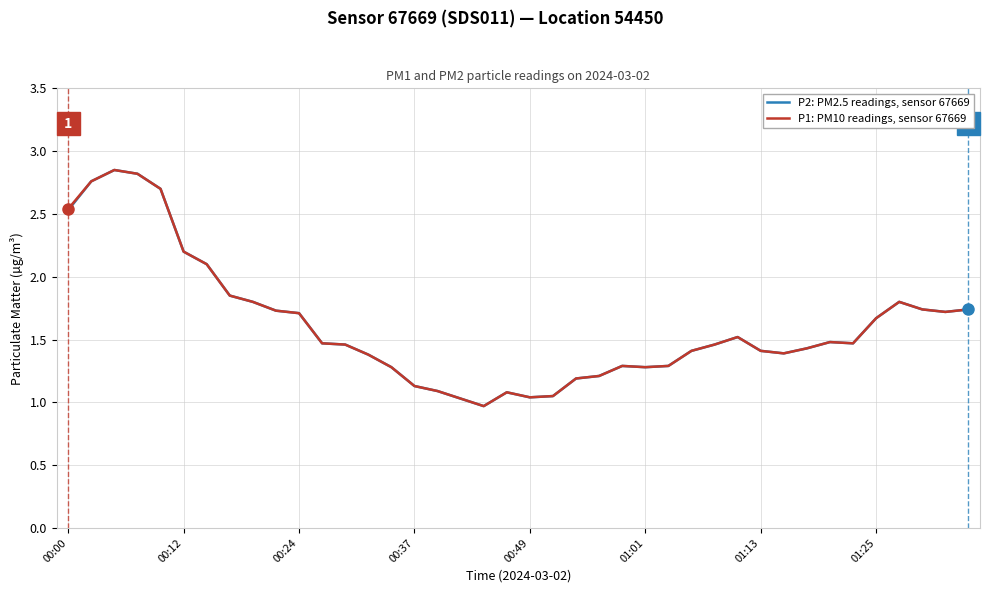

List the series in order of their overall mean, highest first.

P1: PM10 readings, sensor 67669, P2: PM2.5 readings, sensor 67669